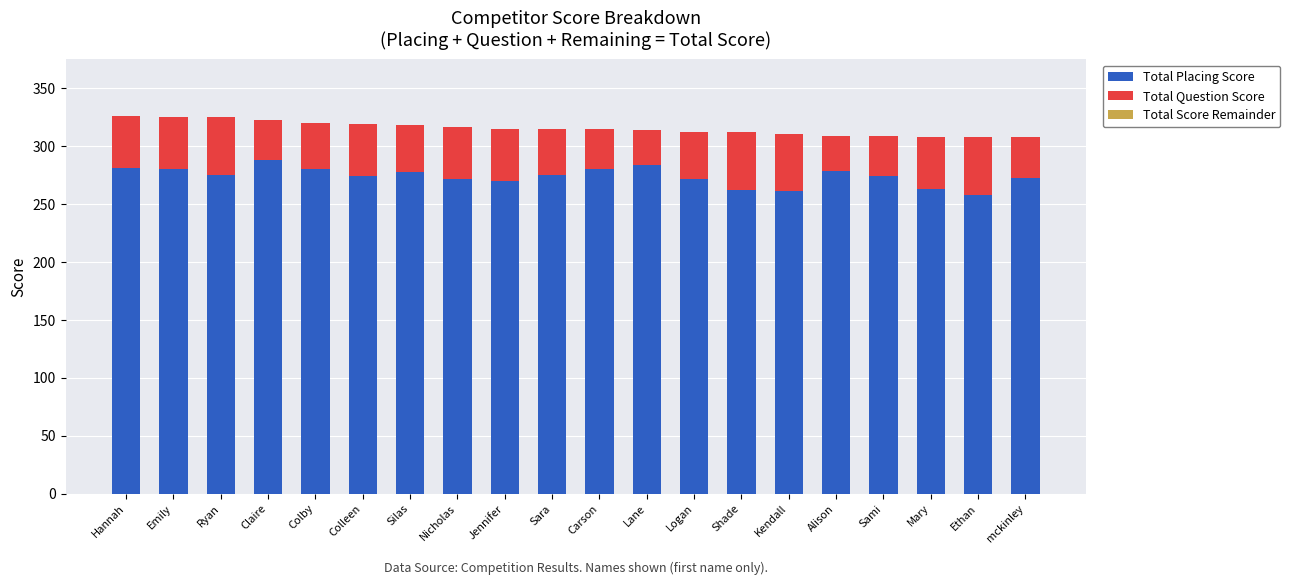

What is the total value across all series at Sami?

309